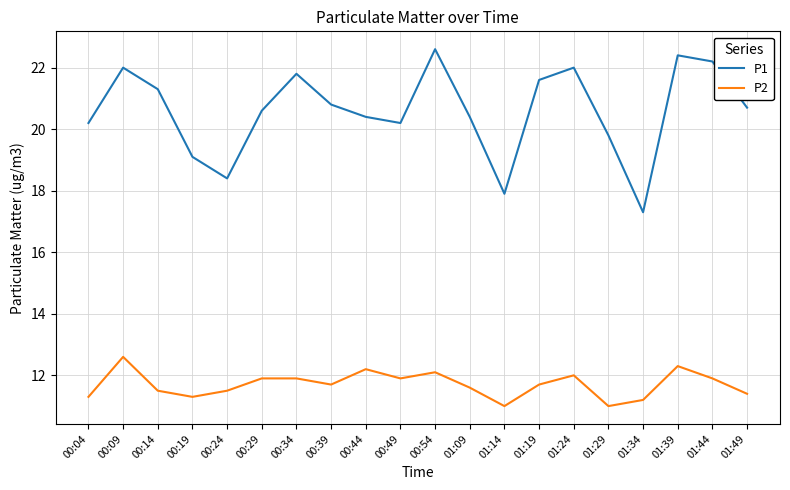

True or false: P2 has more than 0 points higher than both neighbors.

True